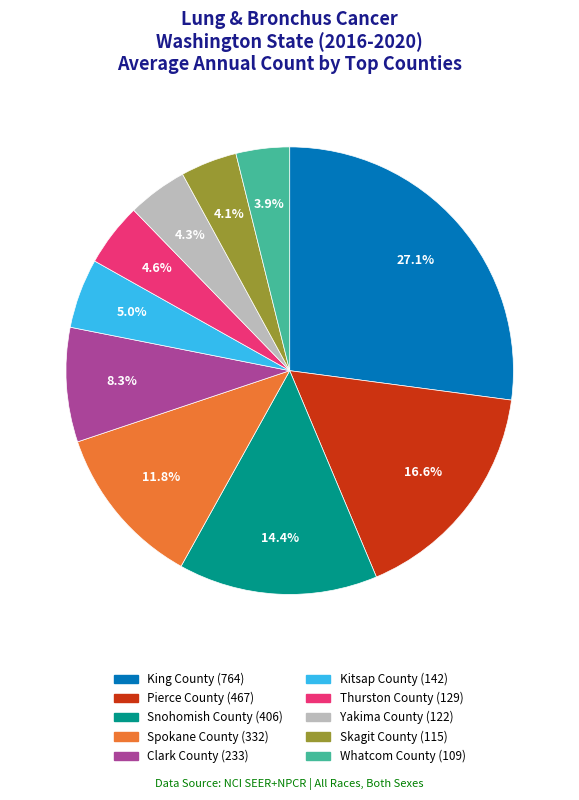

Is there any slice that represents more than half of the pie?

No